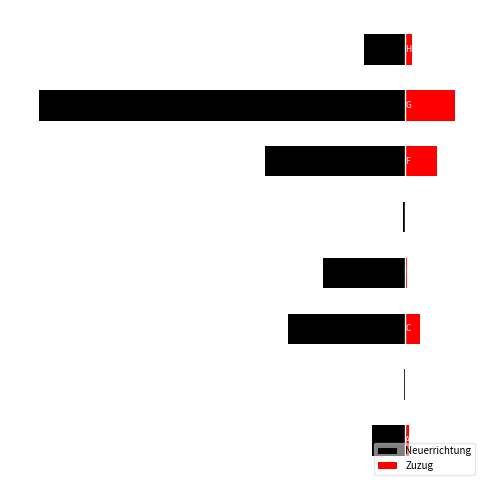

What is the average value of the Zuzug series?

74